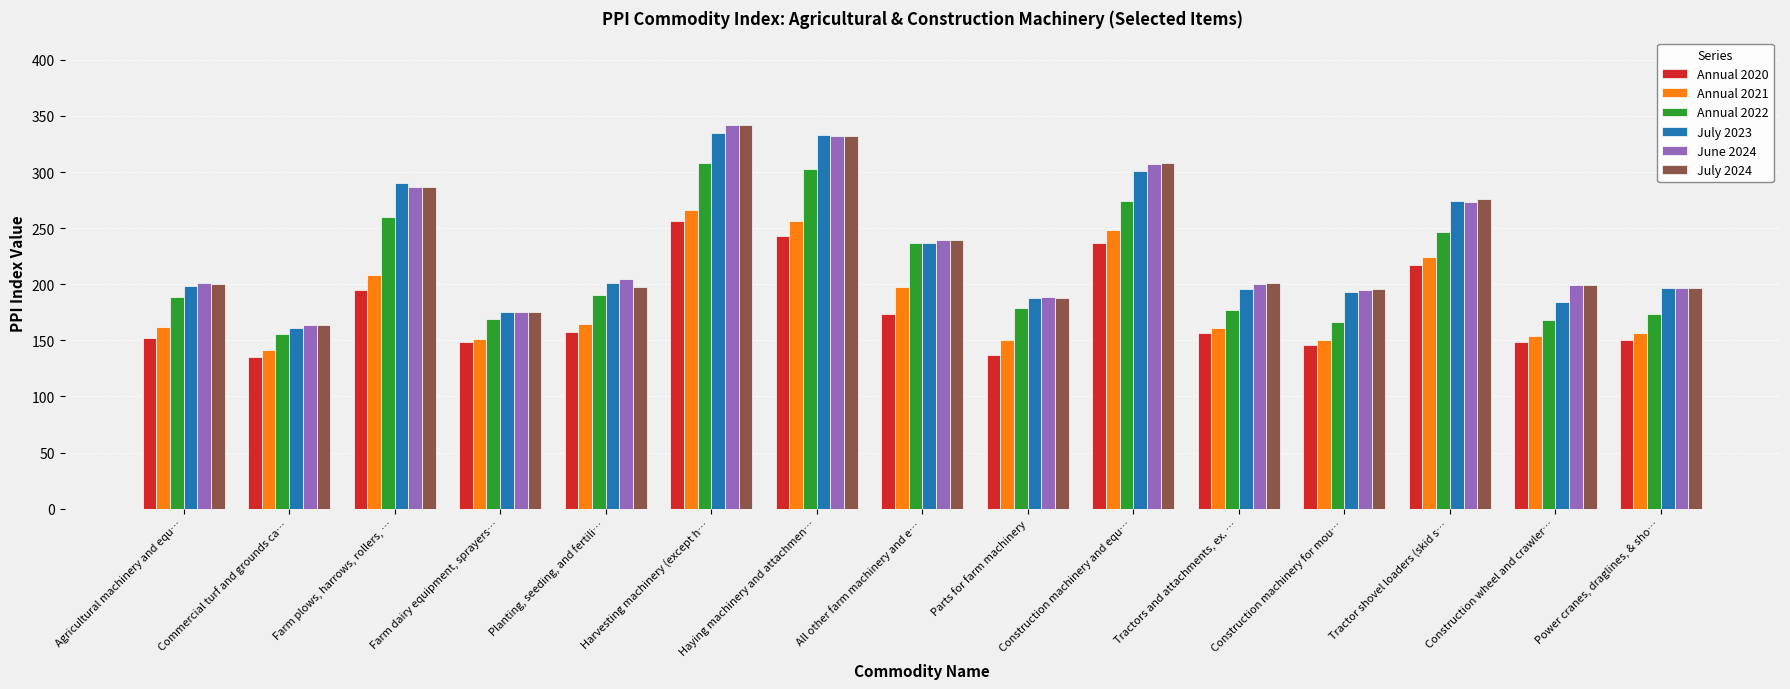

The value of Annual 2020 at Haying machinery and attachmen… is 243.4. True or false?

True